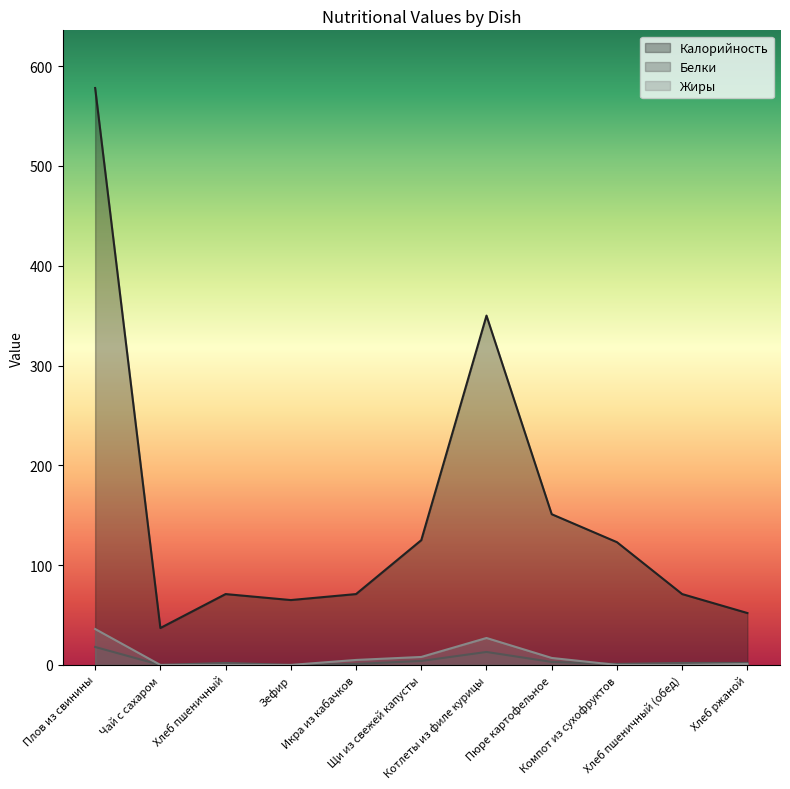

Is the value of Белки at Плов из свинины greater than the value of Калорийность at Хлеб ржаной?

No